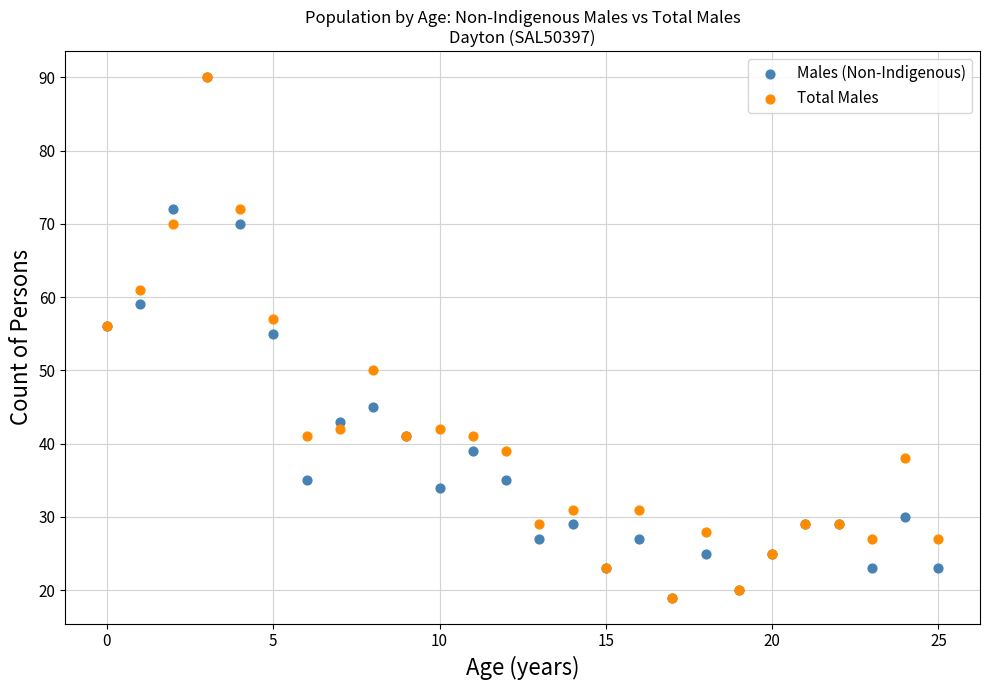

In the Males (Non-Indigenous) series, what Y value is closest to 54?

55